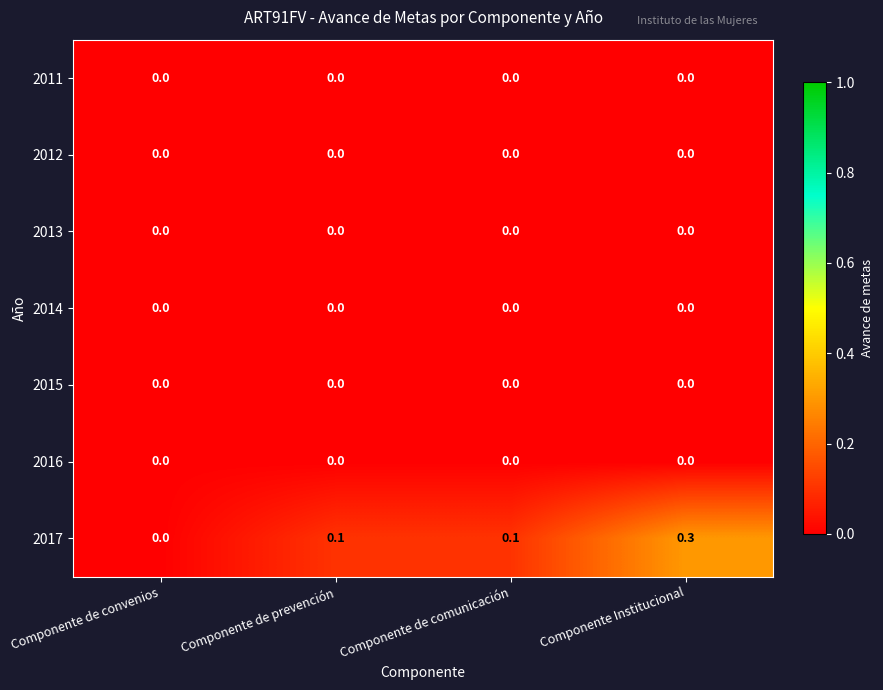

Count the number of data series in this chart.

7